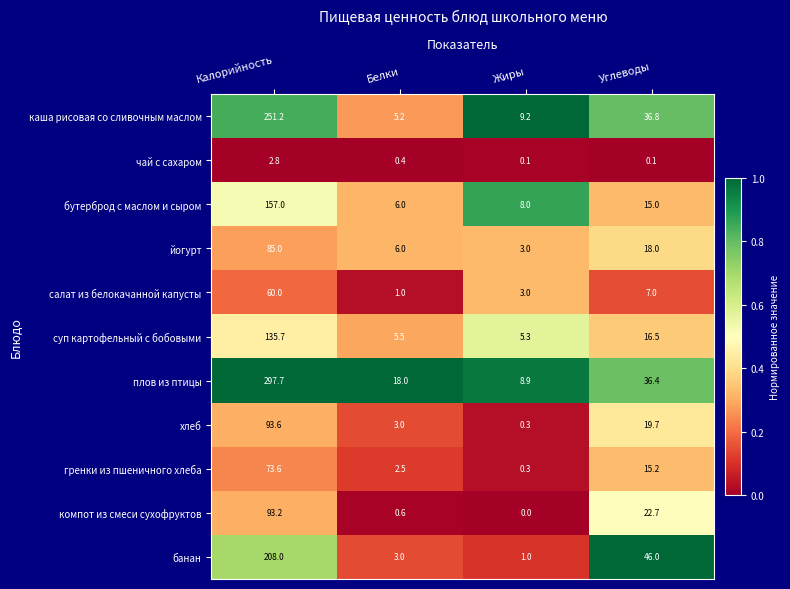

What is the difference between the хлеб values at Калорийность and Углеводы?

73.9